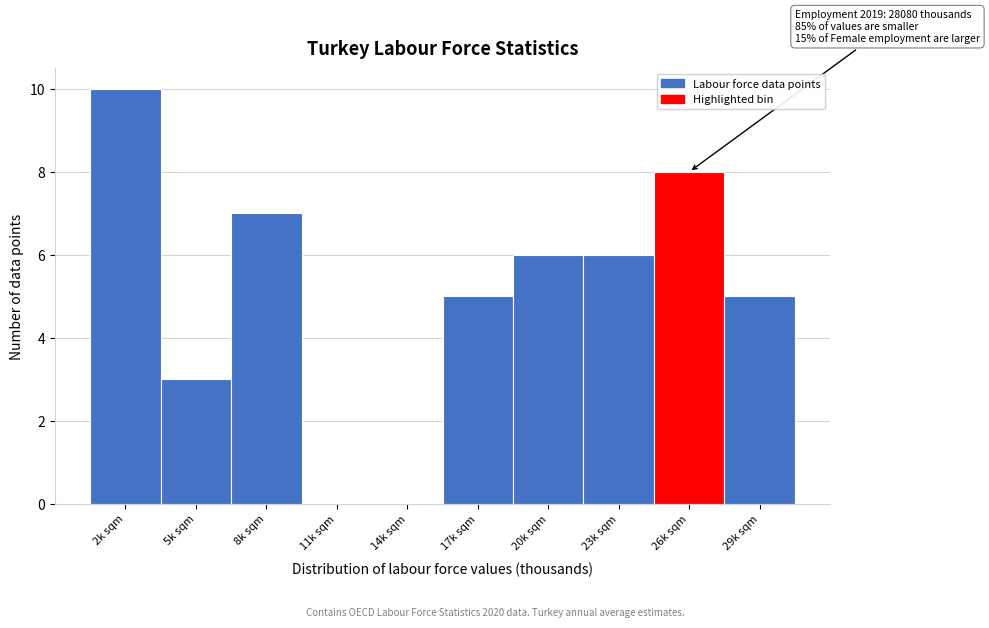

Reading left to right, what are all the values shown in this chart?

2k sqm=10	5k sqm=3	8k sqm=7	11k sqm=0	14k sqm=0	17k sqm=5	20k sqm=6	23k sqm=6	26k sqm=8	29k sqm=5